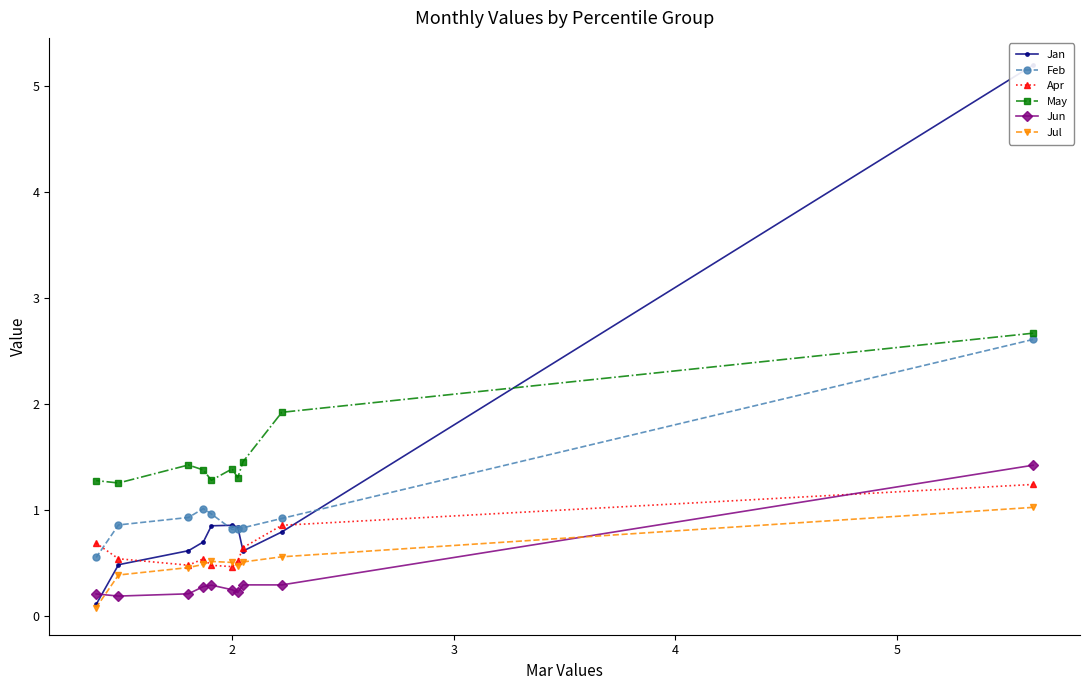

What is the value of the Jun point at the 9th from the left?

0.3